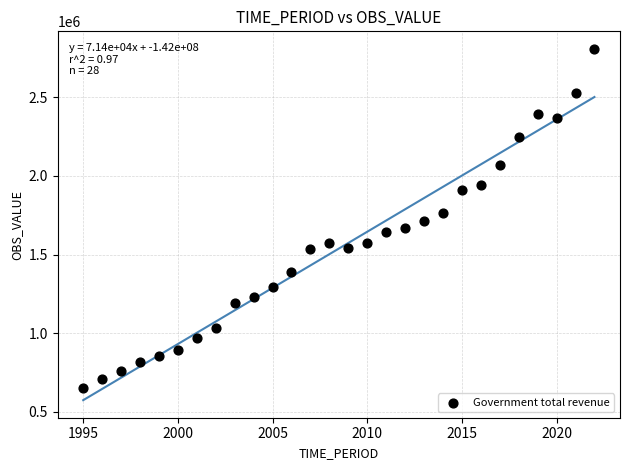

What is the range of X values (max minus min)?

27